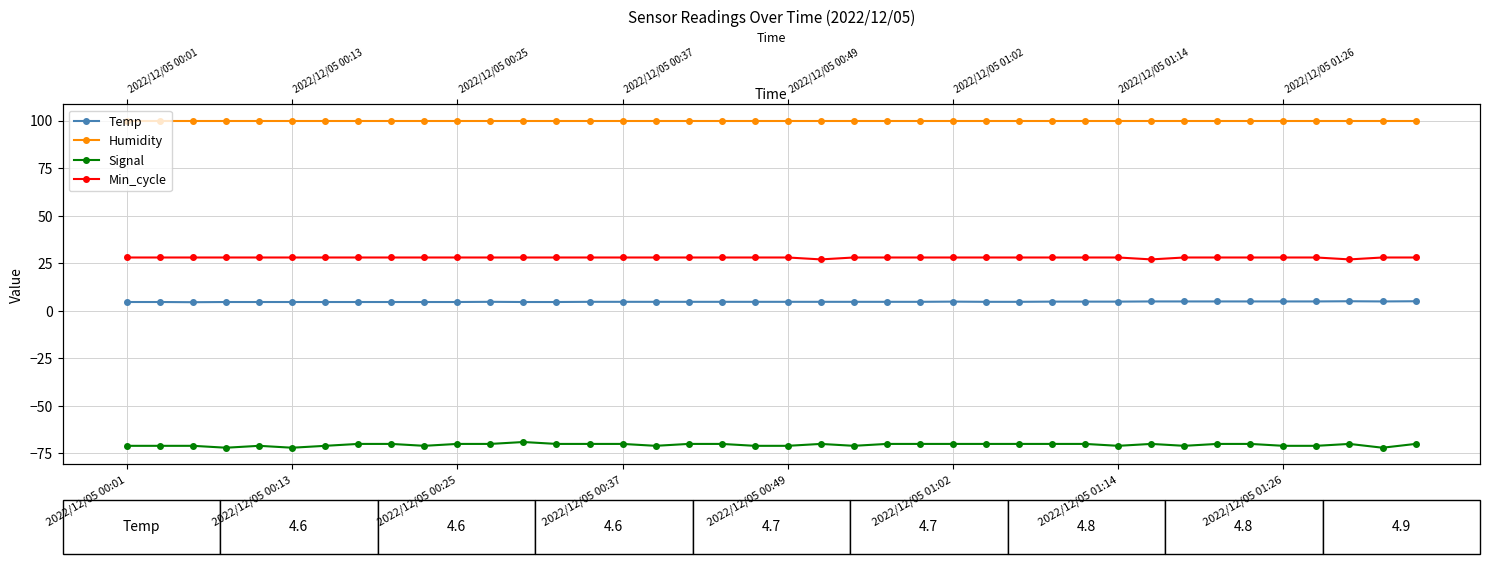

What is the highest value of the Temp series?

5.0